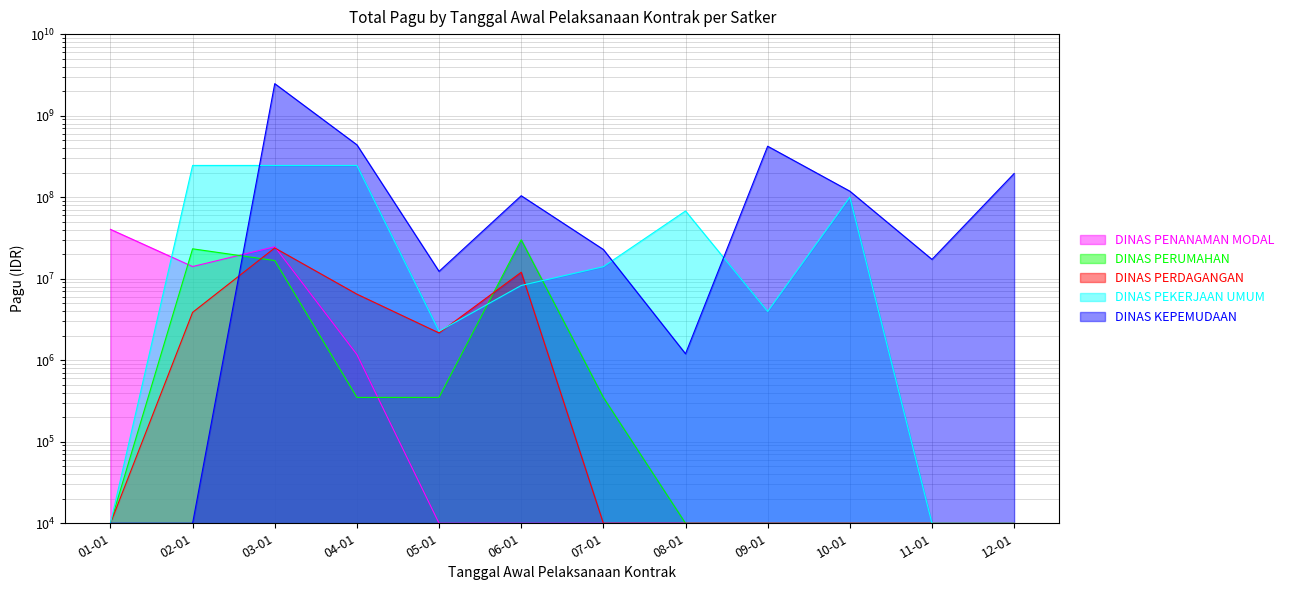

Reading left to right, what are all the values shown in this chart?

DINAS PENANAMAN MODAL: 40295000	14100000	24650000	1175500	10000	10000	10000	10000	10000	10000	10000	10000
DINAS PERUMAHAN: 10000	23250000	16695000	350000	350000	30000000	350000	10000	10000	10000	10000	10000
DINAS PERDAGANGAN: 10000	3865000	23850000	6465000	2160000	12000000	10000	10000	10000	10000	10000	10000
DINAS PEKERJAAN UMUM: 10000	245000000	245000000	245000000	2265000	8256600	14045000	67708900	3960000	99800000	10000	10000
DINAS KEPEMUDAAN: 10000	10000	2467677613	438815000	12300000	104135000	22810000	1200000	421550000	118505000	17250000	195003800